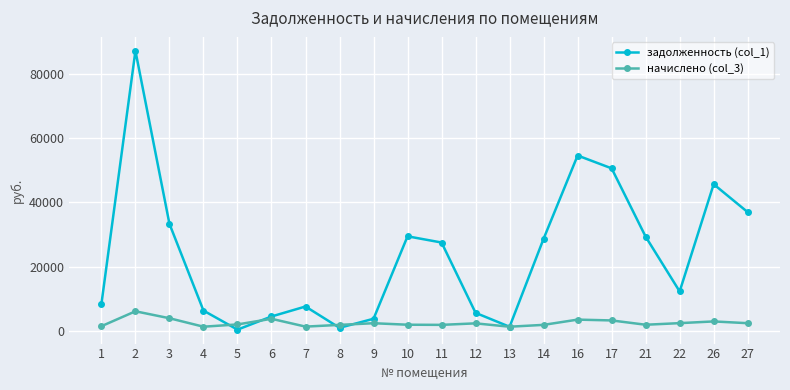

What is the spread (max minus min) of values at 3?

29454.8